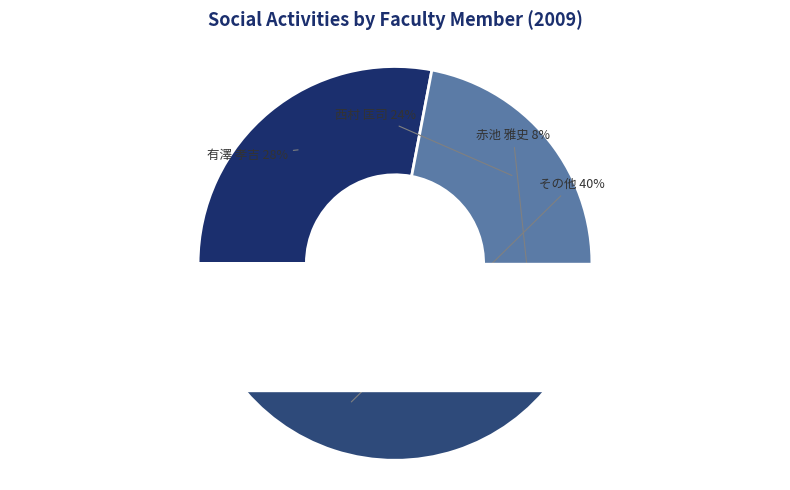

What percentage is the 安倍 正博 slice, to the nearest percent?

4%